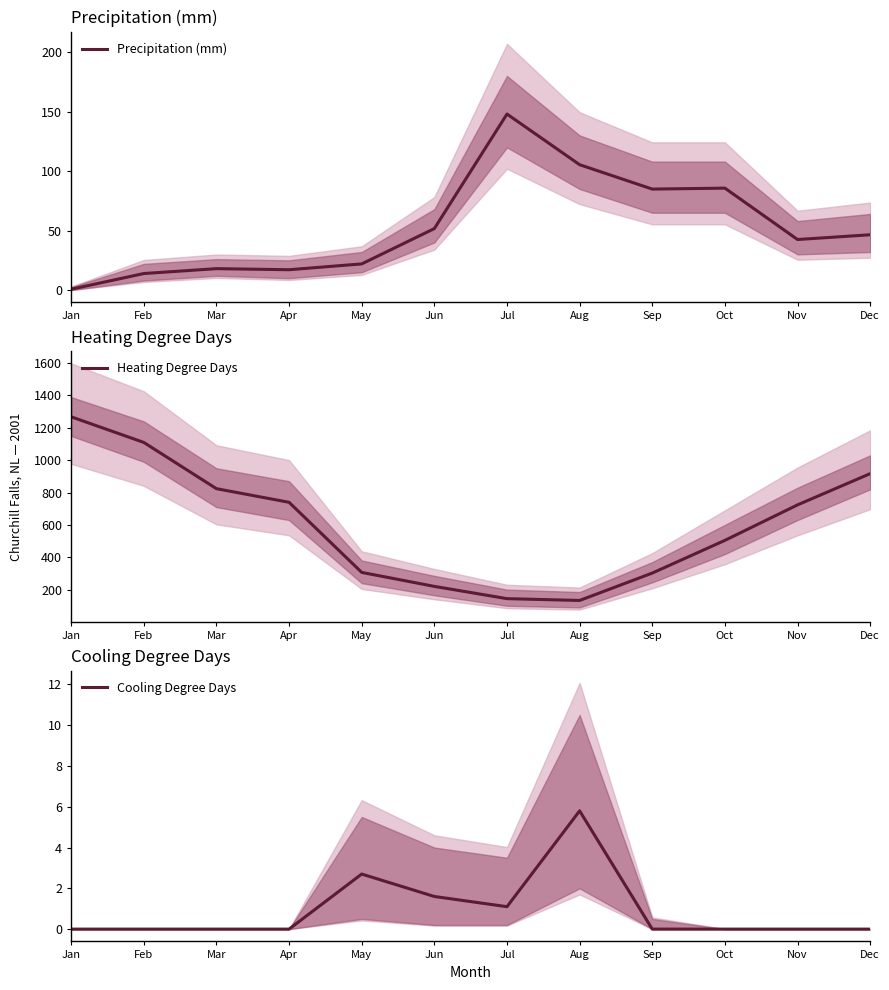

List the series in order of their peak value, lowest first.

Cooling Degree Days, Precipitation (mm), Heating Degree Days